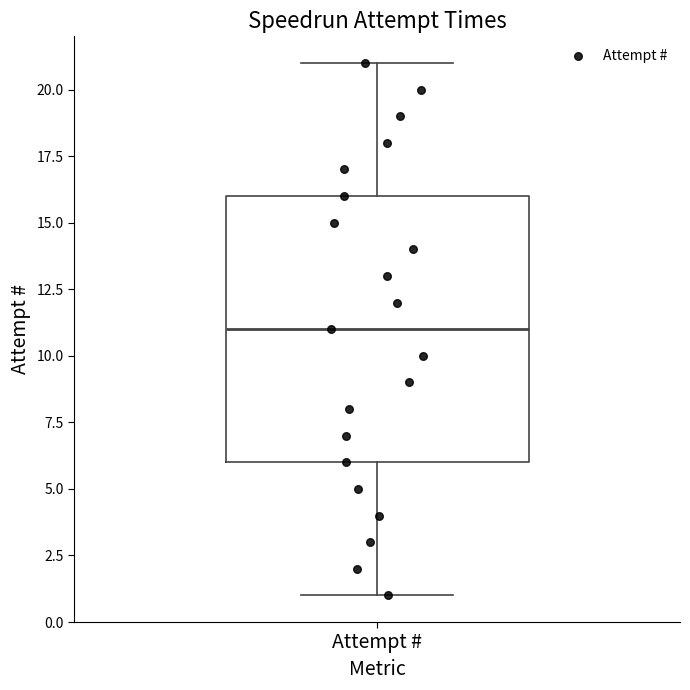

Read this box plot against the y-axis: the position of the median line, the range covered by the box, and the ends of both whiskers. The values are not printed on the chart, so give them approximately, as read against the axis.

median 11, box 6 to 16, whiskers 1 to 21